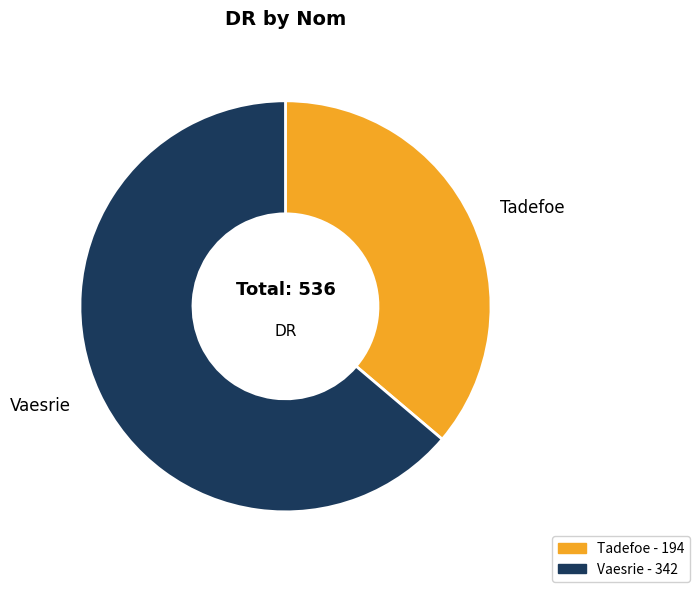

Which category has the smallest portion of the pie?

Tadefoe